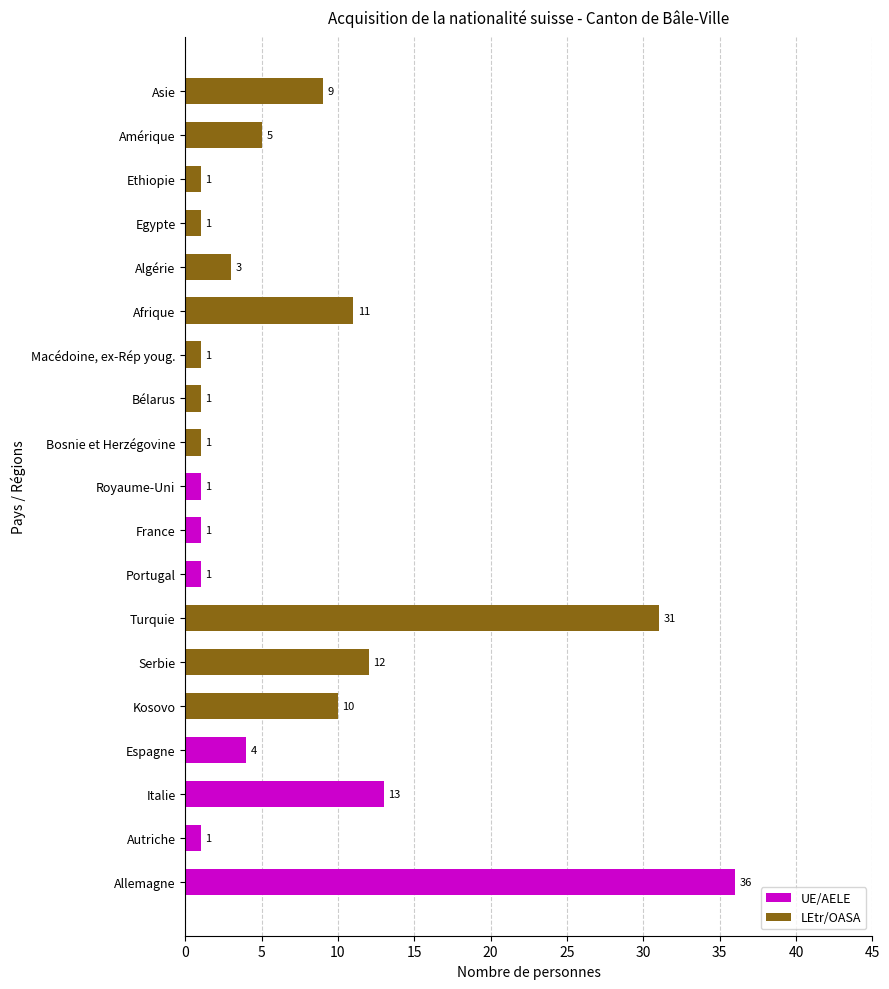

What are all the series names shown in the legend?

UE/AELE, LEtr/OASA